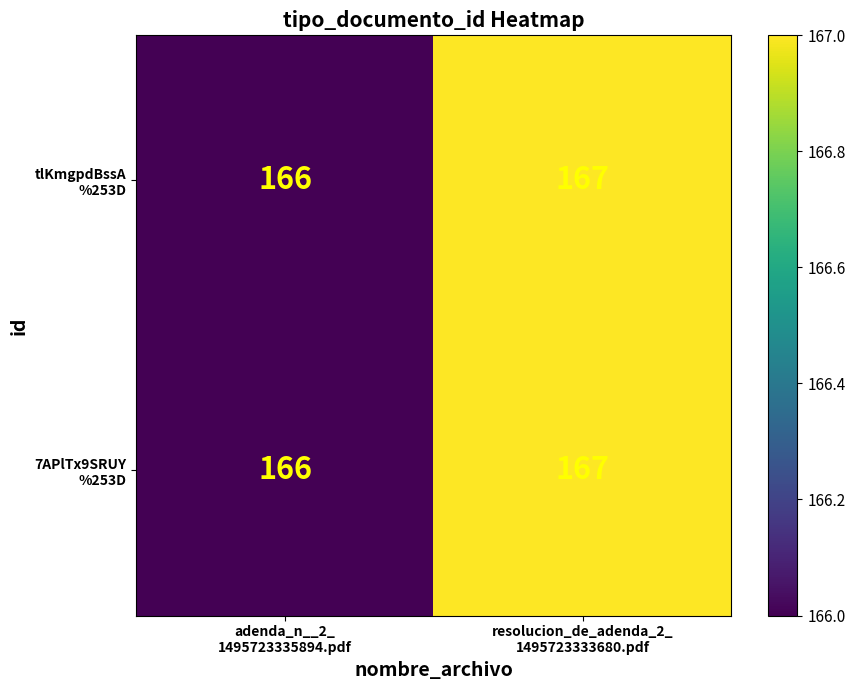

What is the maximum value shown in the chart?

167